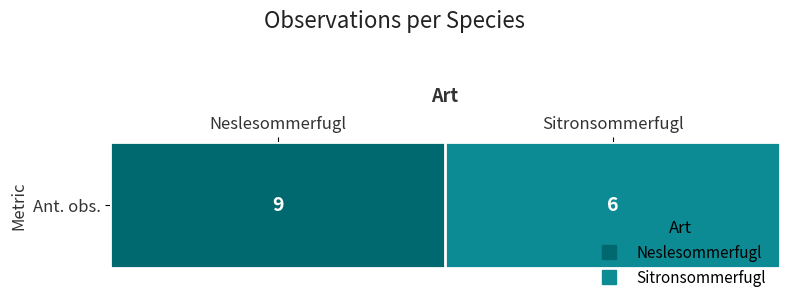

List the labels in order of value, smallest first.

Sitronsommerfugl, Neslesommerfugl